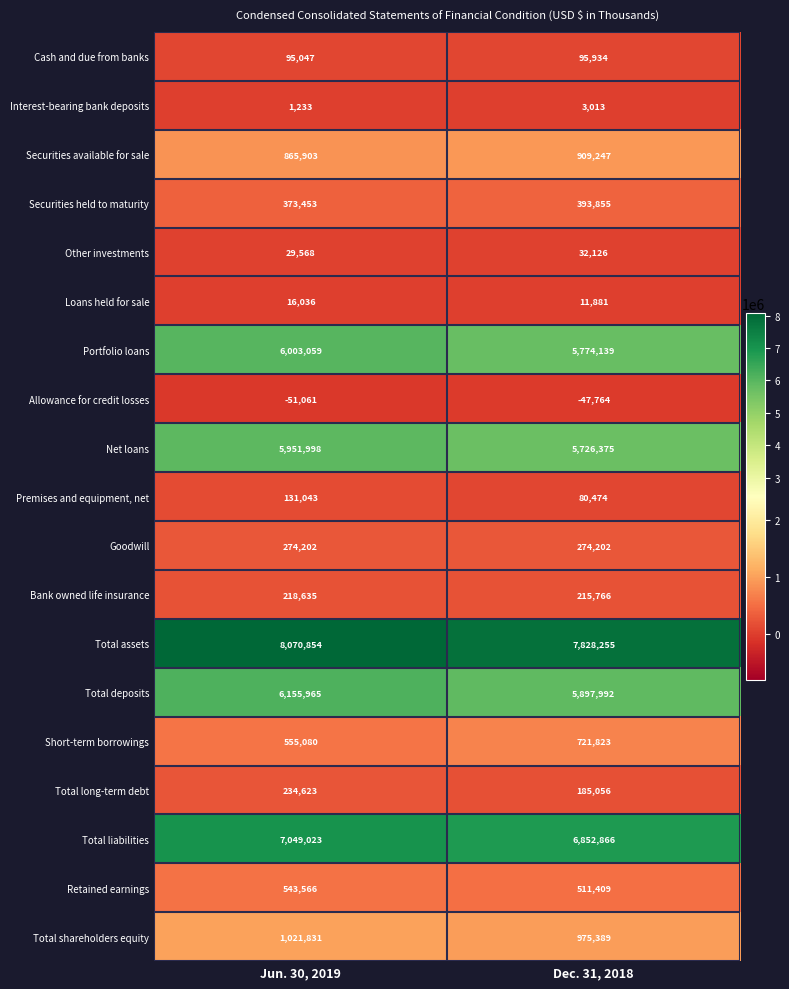

What is the sum of all Short-term borrowings values?

1276903